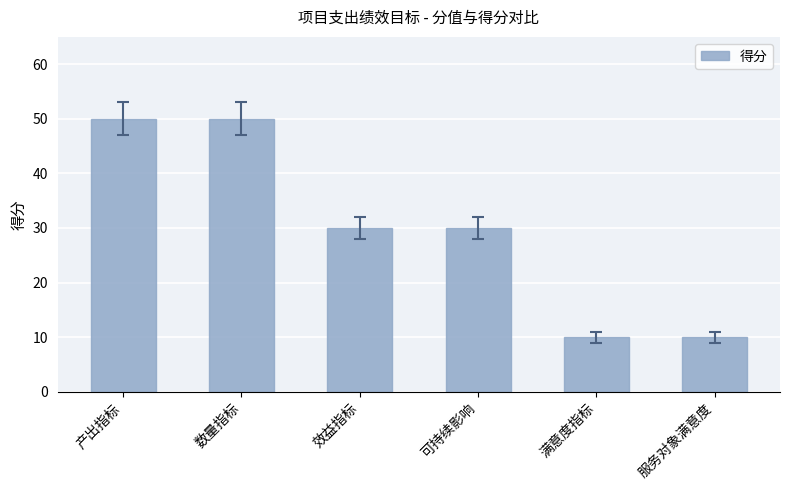

Approximately how many times larger is the value at 产出指标 compared to 效益指标?

1.7